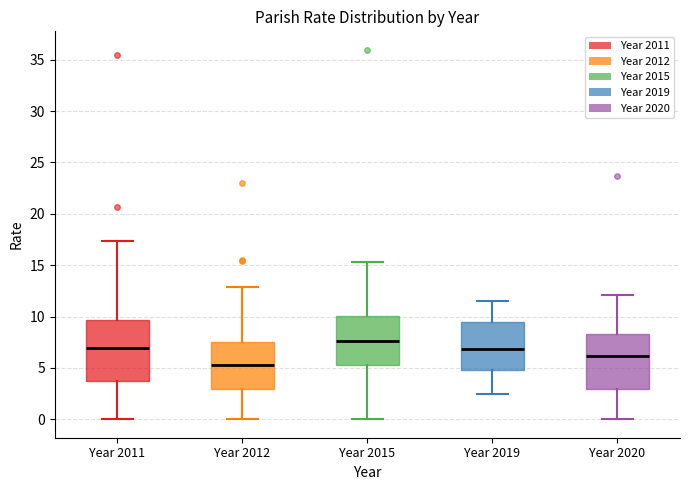

Where does the median line of the box for Year 2011 sit on the y-axis? The values are not printed on the chart, so give them approximately, as read against the axis.

7.0